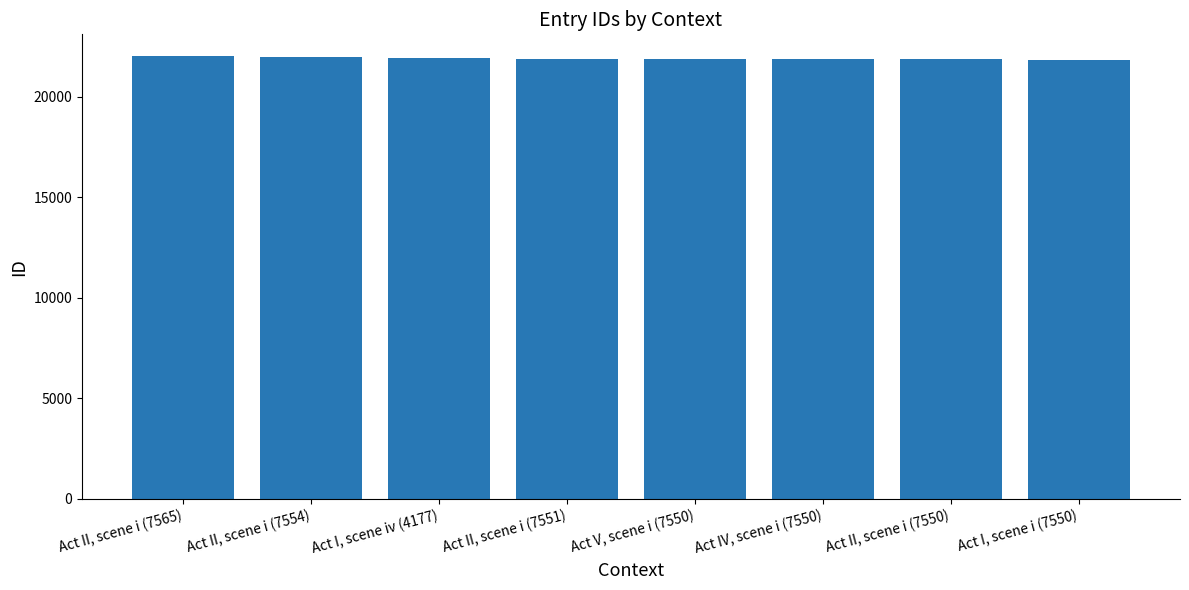

What is the average value?

21911